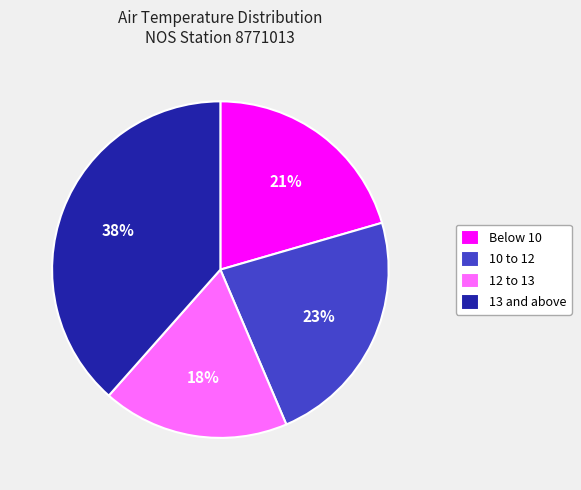

Count the number of slices in the pie.

4